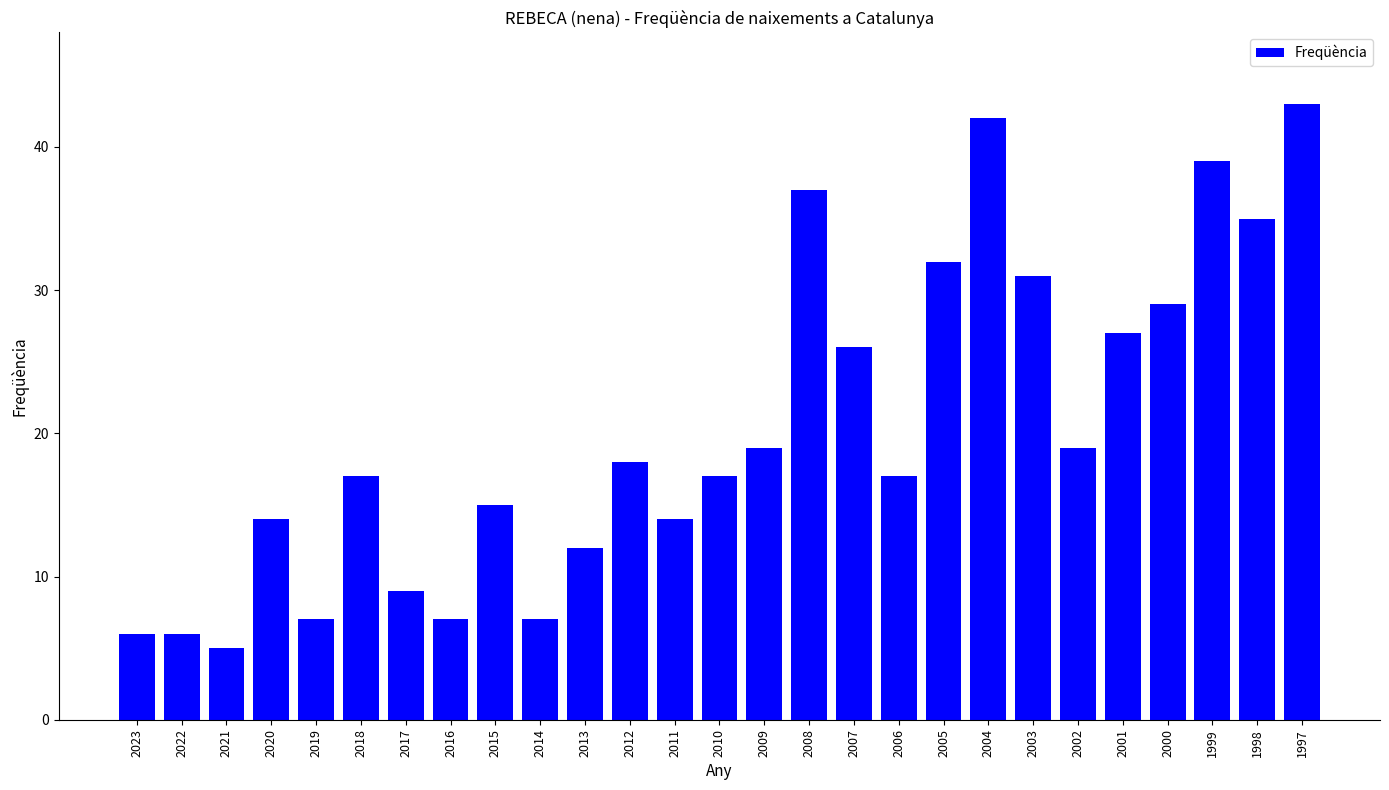

Which label corresponds to the smallest value in the chart?

2021